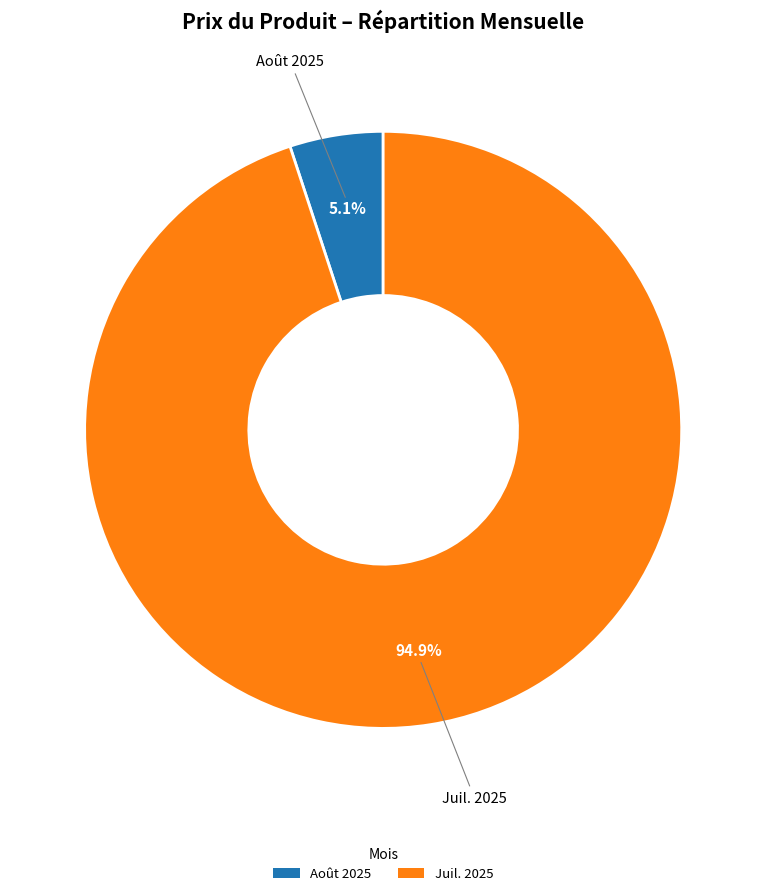

To the nearest percent, what is the difference between the largest and smallest slice percentages?

90%